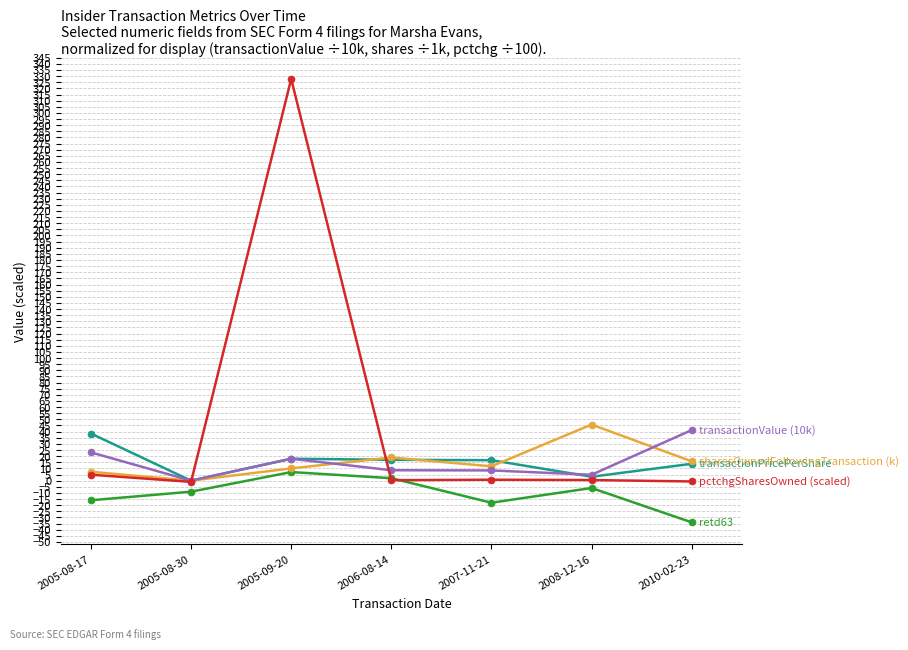

At which category does the chart reach its minimum across all series?

2010-02-23